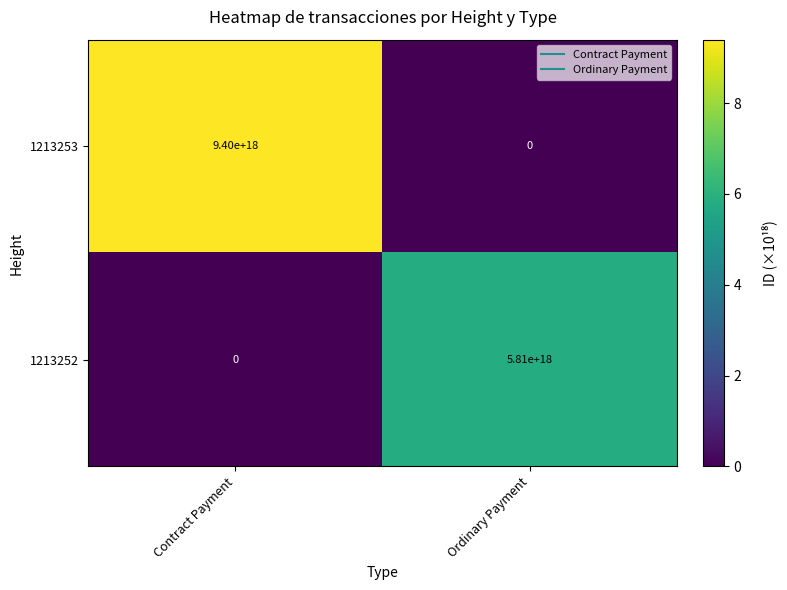

Which category has the lowest value in the 1213253 series?

Ordinary Payment